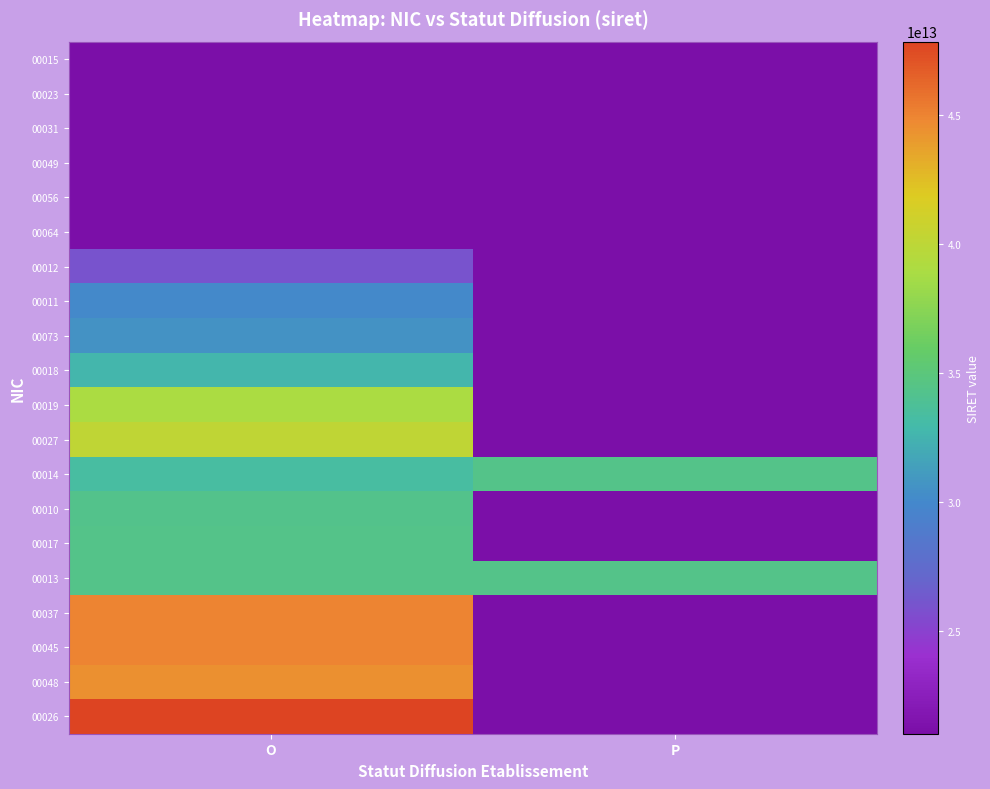

Reading right to left, extract all data points from this chart.

00015: P=0	O=21010150700015
00023: P=0	O=21010150700023
00031: P=0	O=21010150700031
00049: P=0	O=21010150700049
00056: P=0	O=21010150700056
00064: P=0	O=21010150700064
00012: P=0	O=26010429400012
00011: P=0	O=30117014800011
00073: P=0	O=30620494200073
00018: P=0	O=32686282800018
00019: P=0	O=38976421800019
00027: P=0	O=40083322400027
00014: P=34418789300013	O=33279018700014
00010: P=0	O=34248954900010
00017: P=0	O=34340870400017
00013: P=34418789300013	O=34418812300014
00037: P=0	O=44911646600037
00045: P=0	O=44911646600045
00048: P=0	O=44407240900048
00026: P=0	O=47828451600026